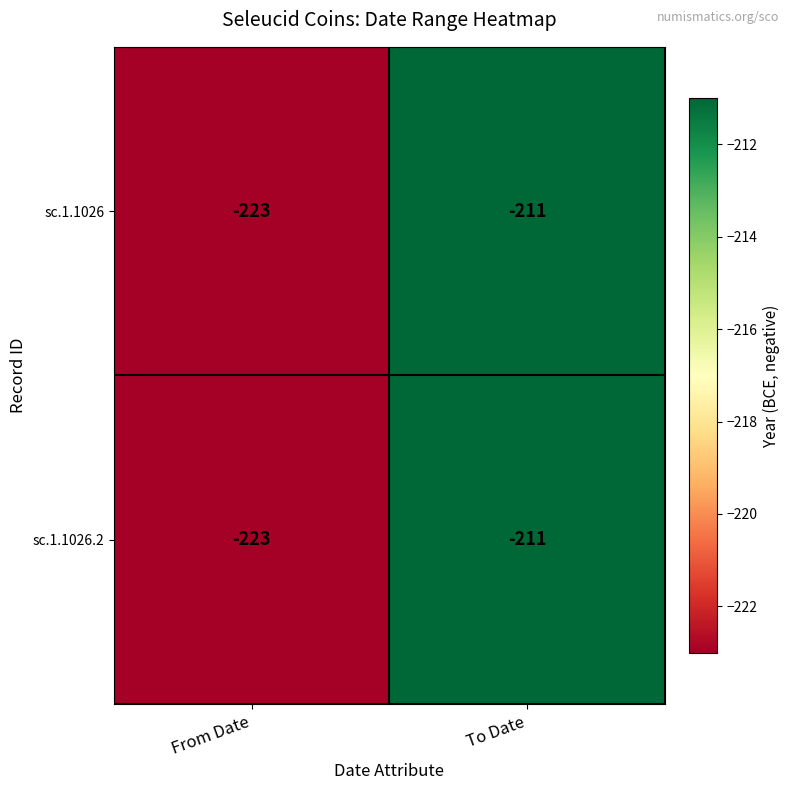

True or false: sc.1.1026.2 has a value of -211 at To Date.

True